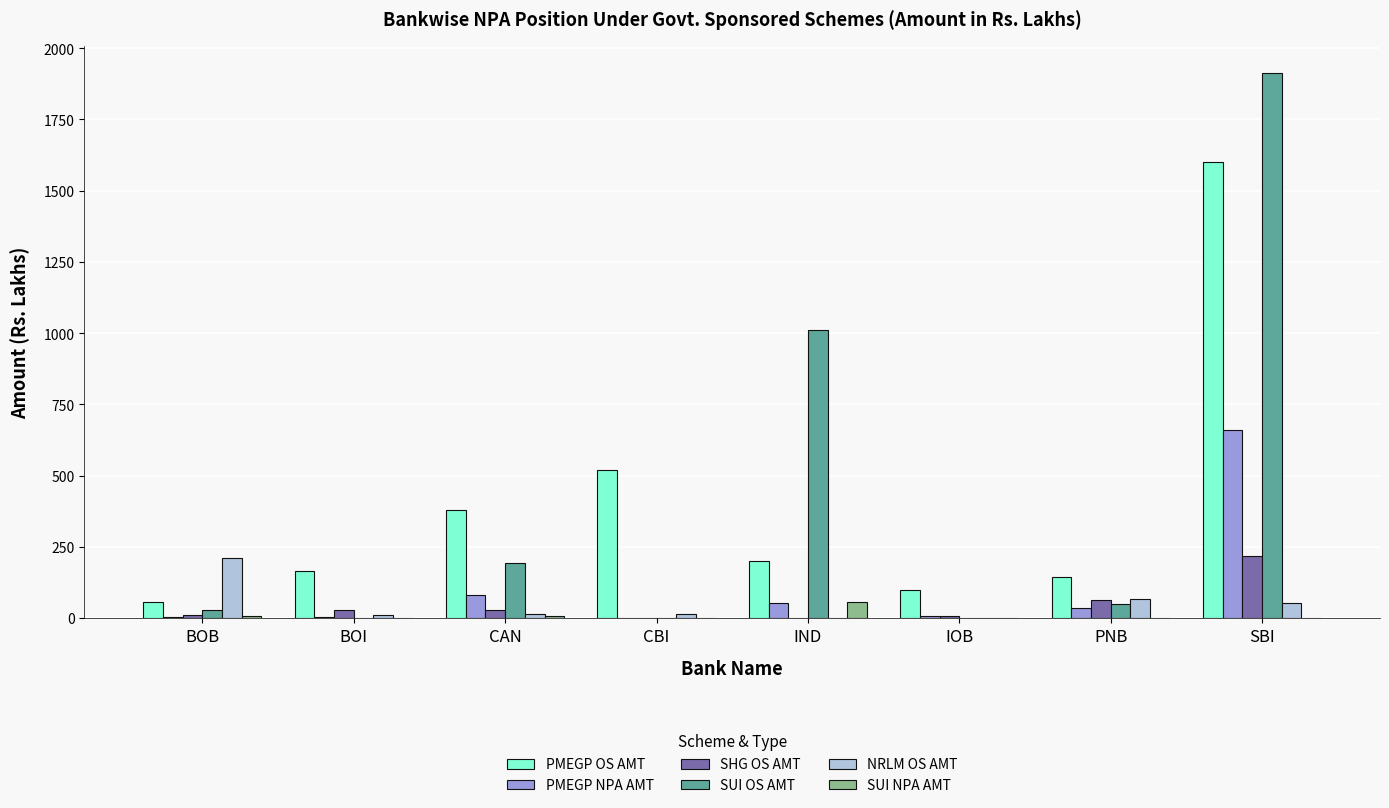

How many data points does each series have?

8